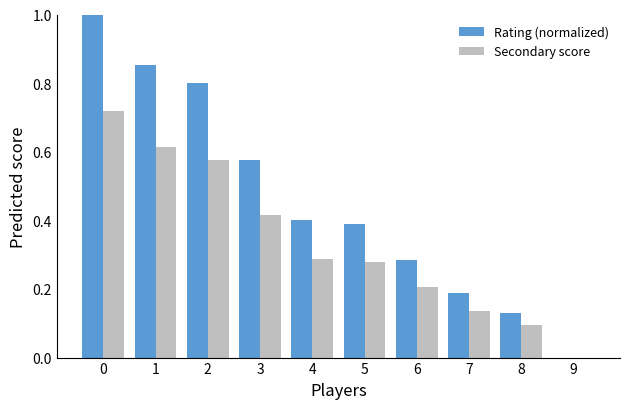

What is the highest value of the Rating (normalized) series?

1.0